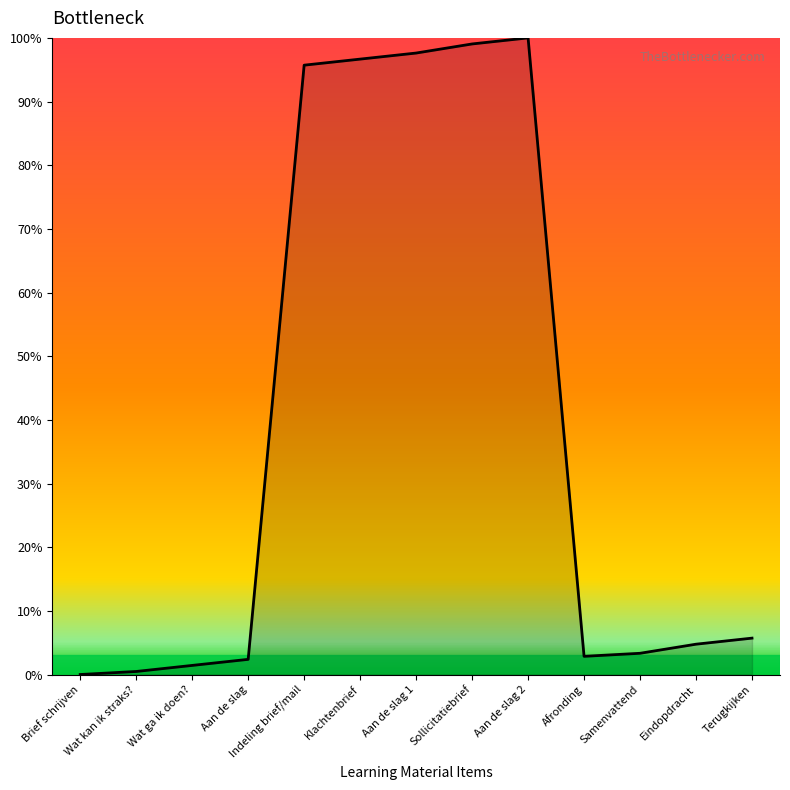

The value at Sollicitatiebrief is 45.6. True or false?

False